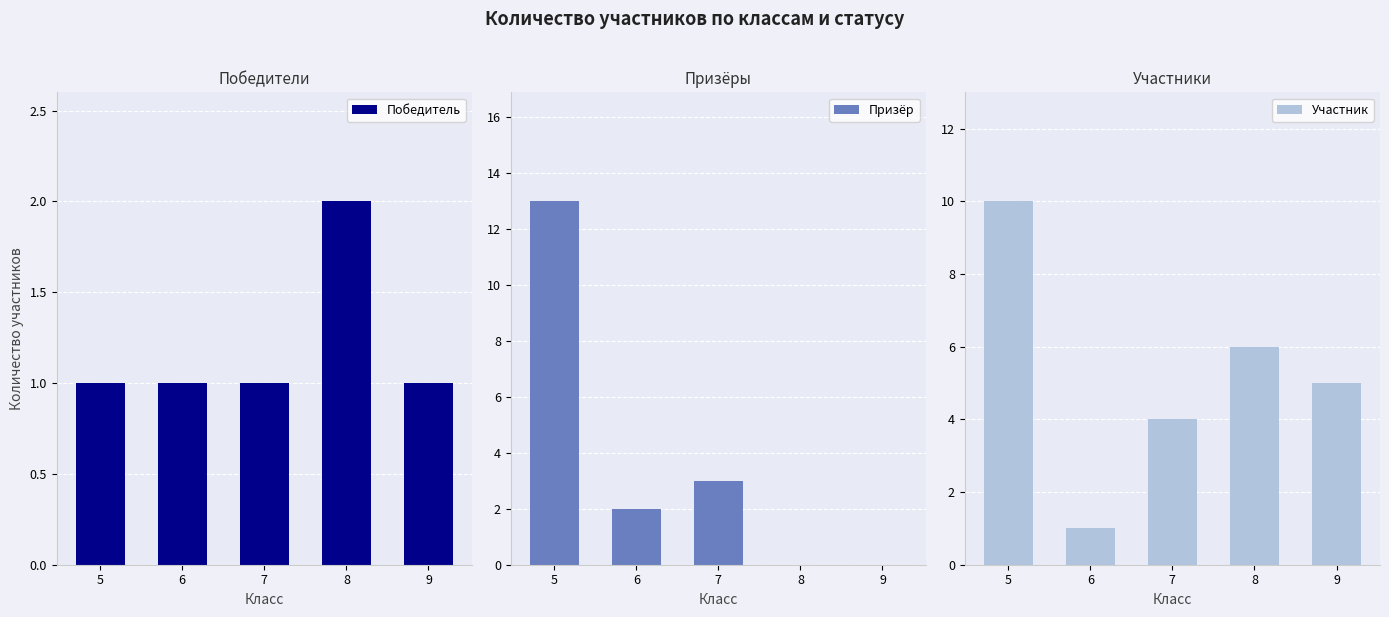

What is the approximate value of Победитель at 5?

1